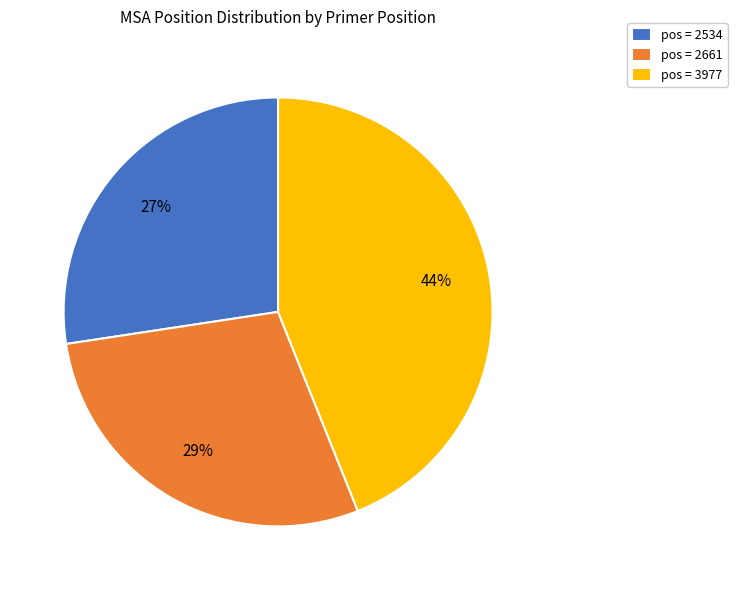

To the nearest percent, what is the difference between the largest and smallest slice percentages?

17%